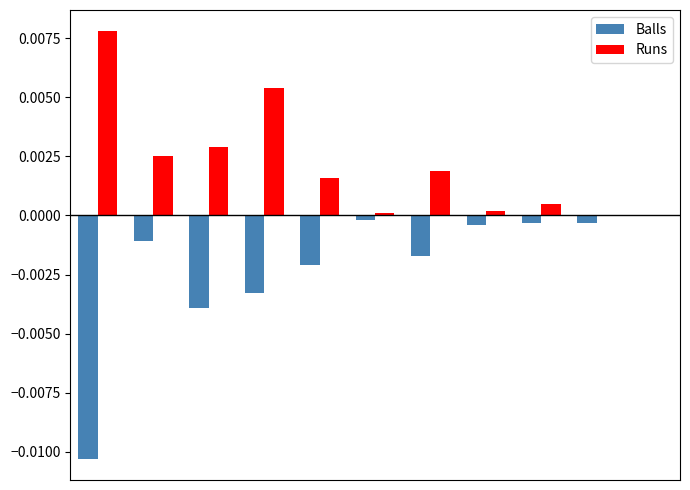

What are all the series names shown in the legend?

Balls, Runs